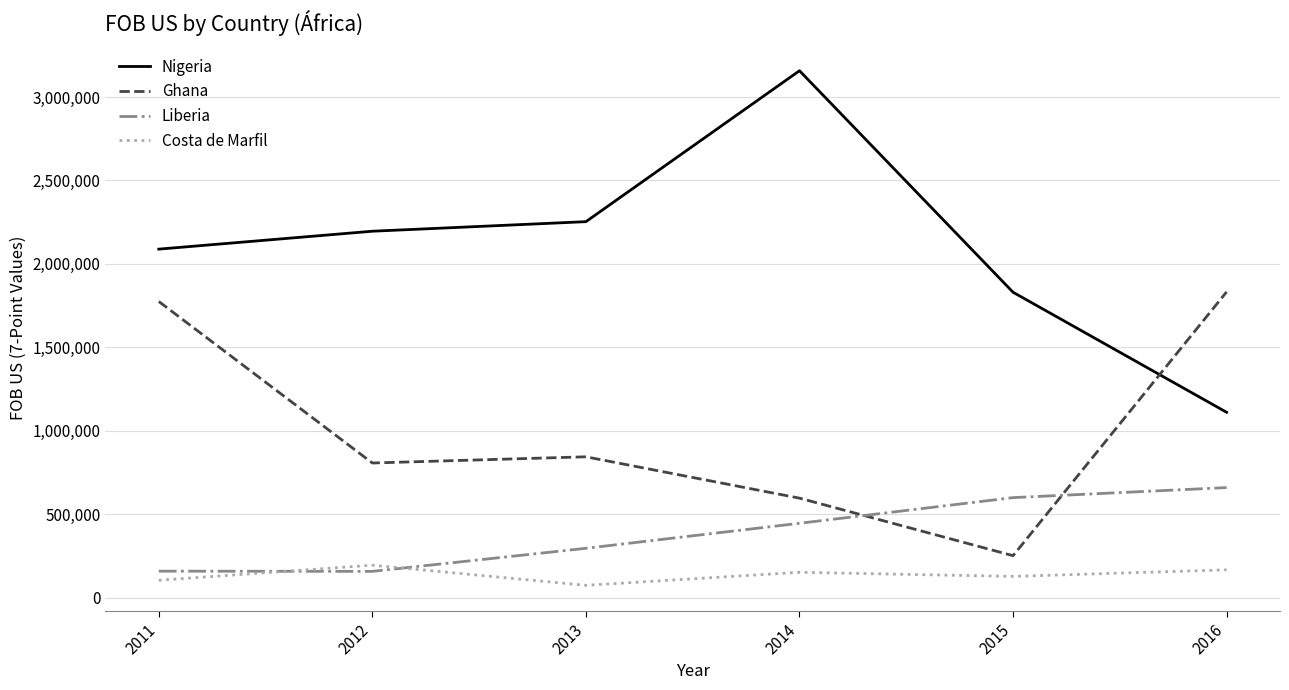

Rank the series at 2012 from lowest to highest value.

Liberia, Costa de Marfil, Ghana, Nigeria